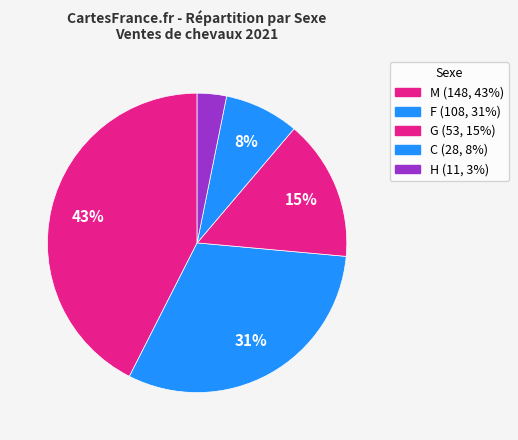

Count the number of slices in the pie.

5